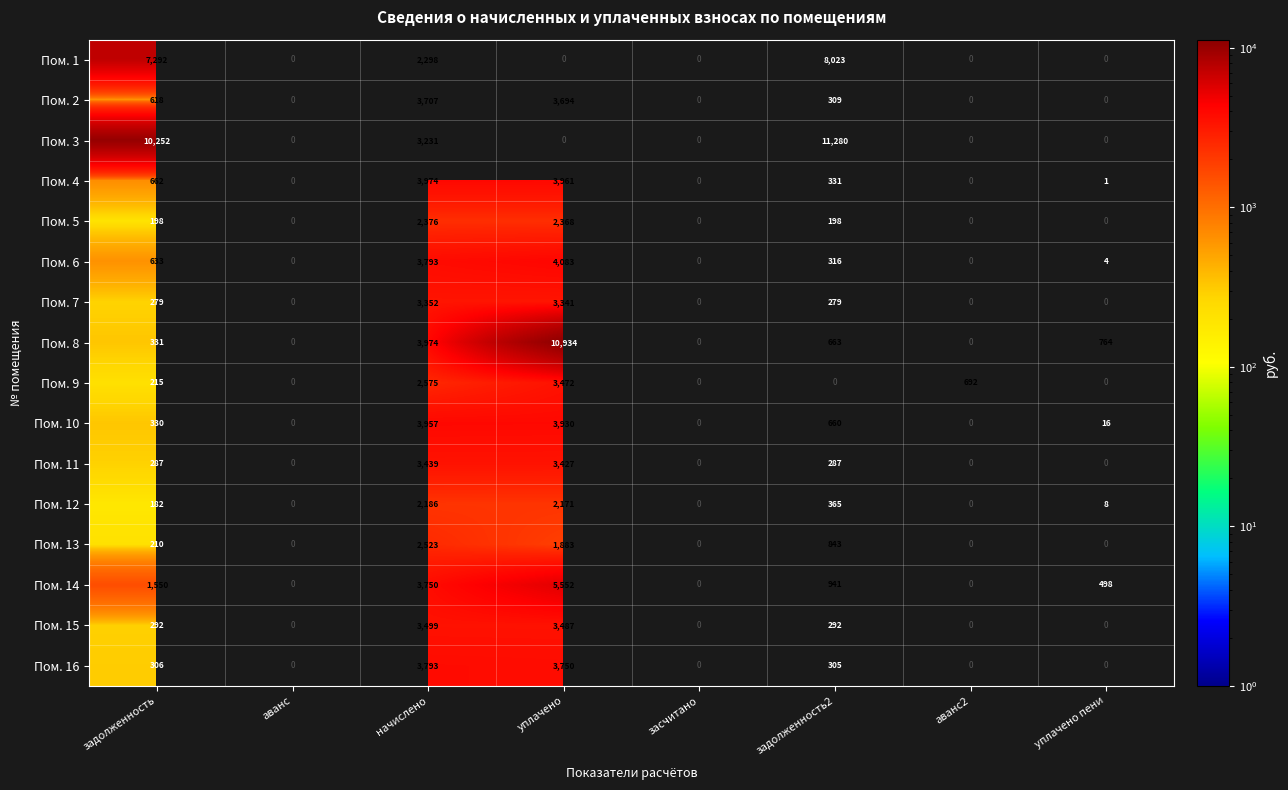

Is it true that Пом. 10 equals 193 at задолженность?

False